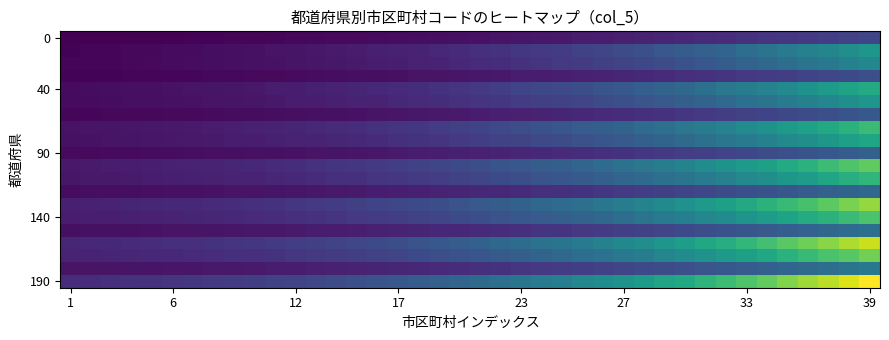

What is the maximum value shown in the chart?

178.9